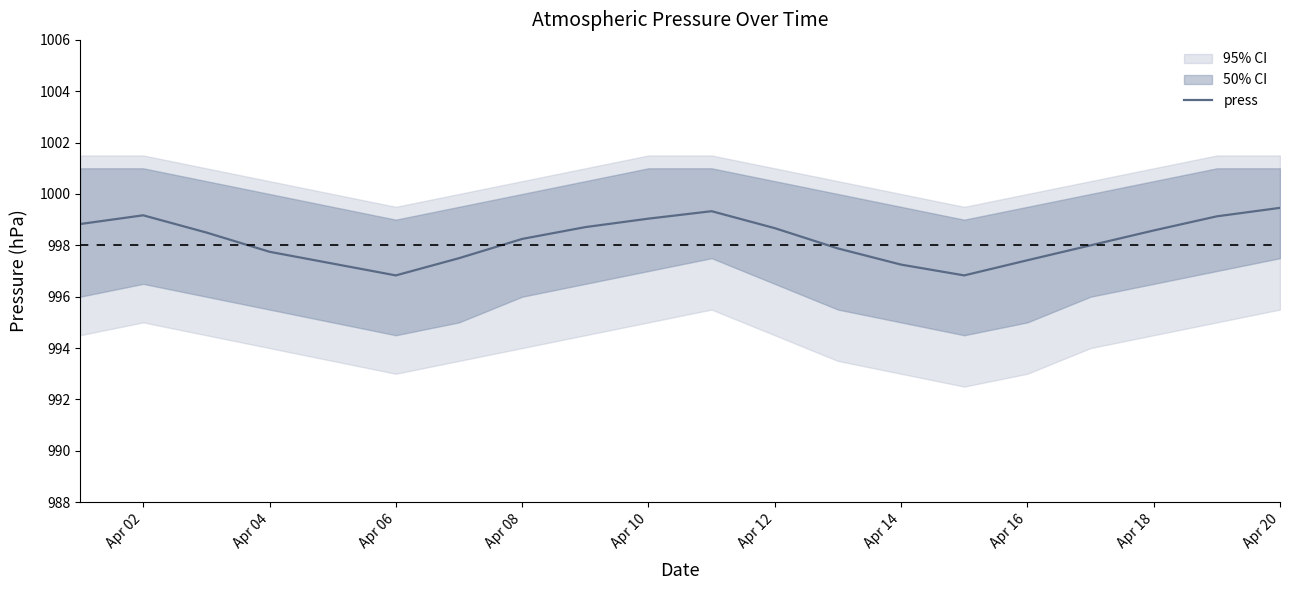

The press series shows 586.5 at Apr 04. True or false?

False